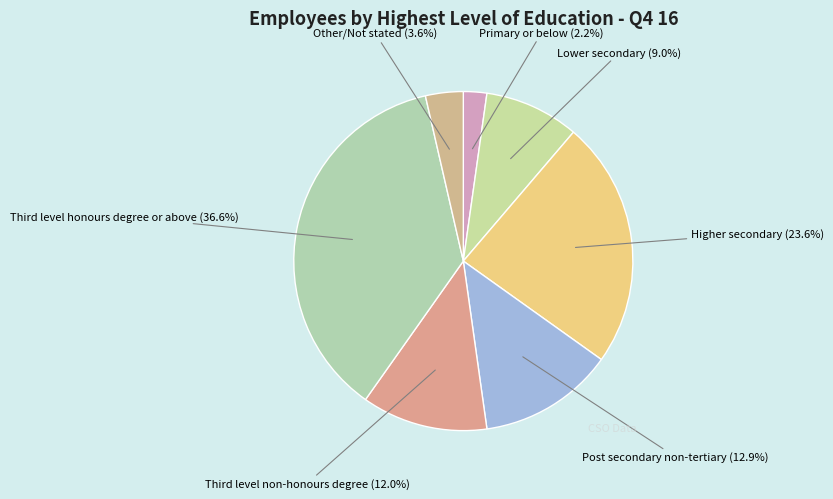

What is the largest slice in the pie chart?

Third level honours degree or above